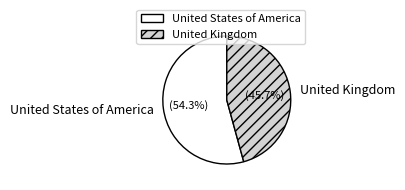

How many segments does this pie chart have?

2